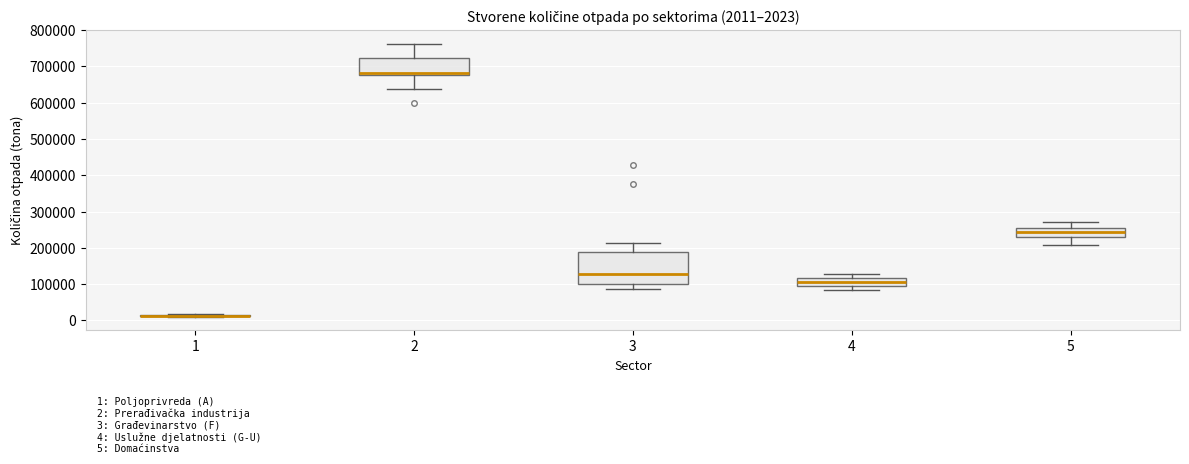

Comparing the boxes themselves (not the whiskers), which one is the tallest?

3